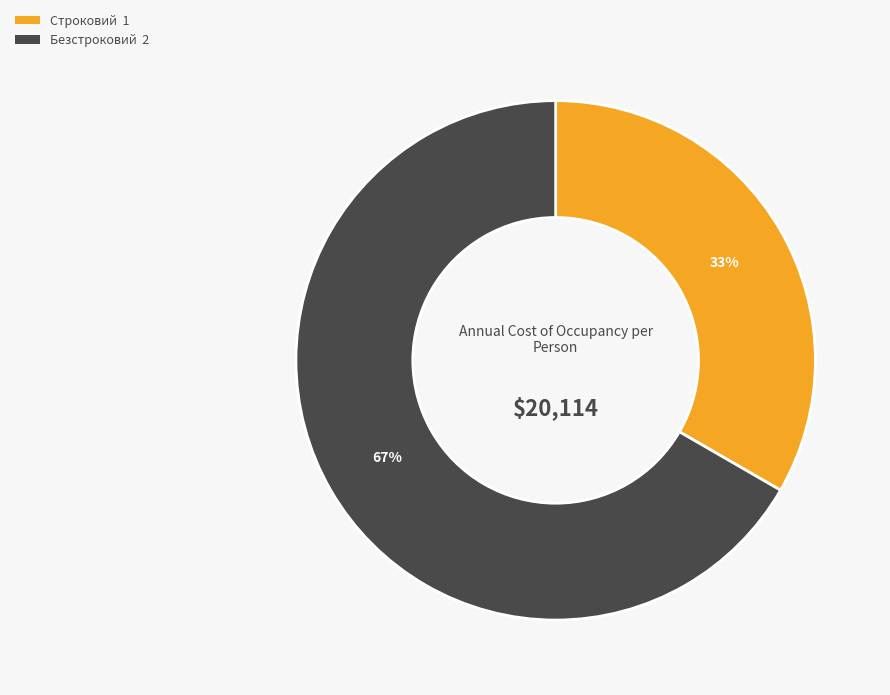

Rank the categories by value from lowest to highest.

Строковий, Безстроковий